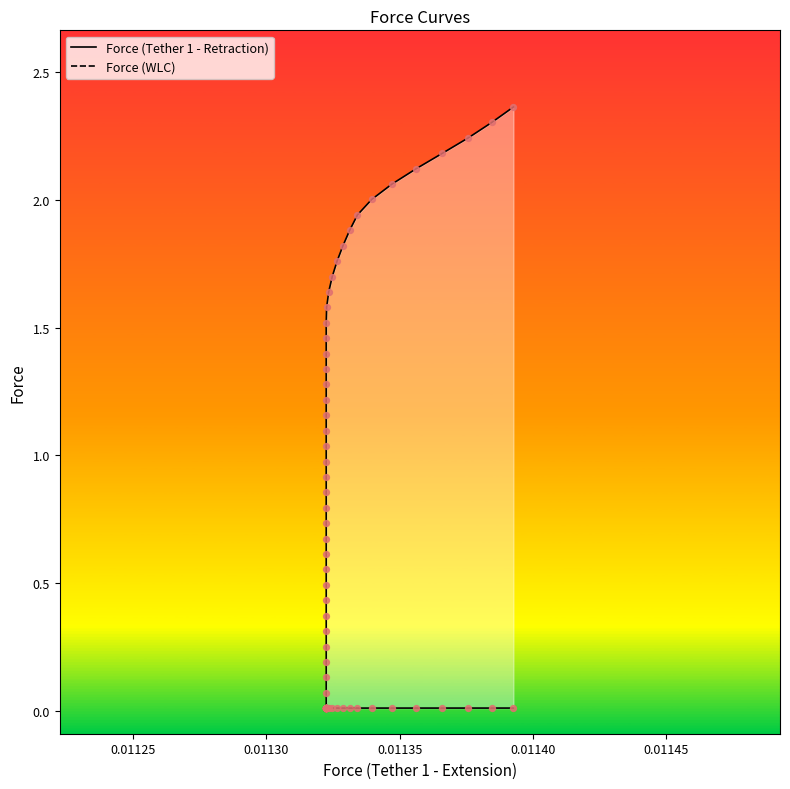

Which series has the largest Y range (max minus min)?

Force (WLC)